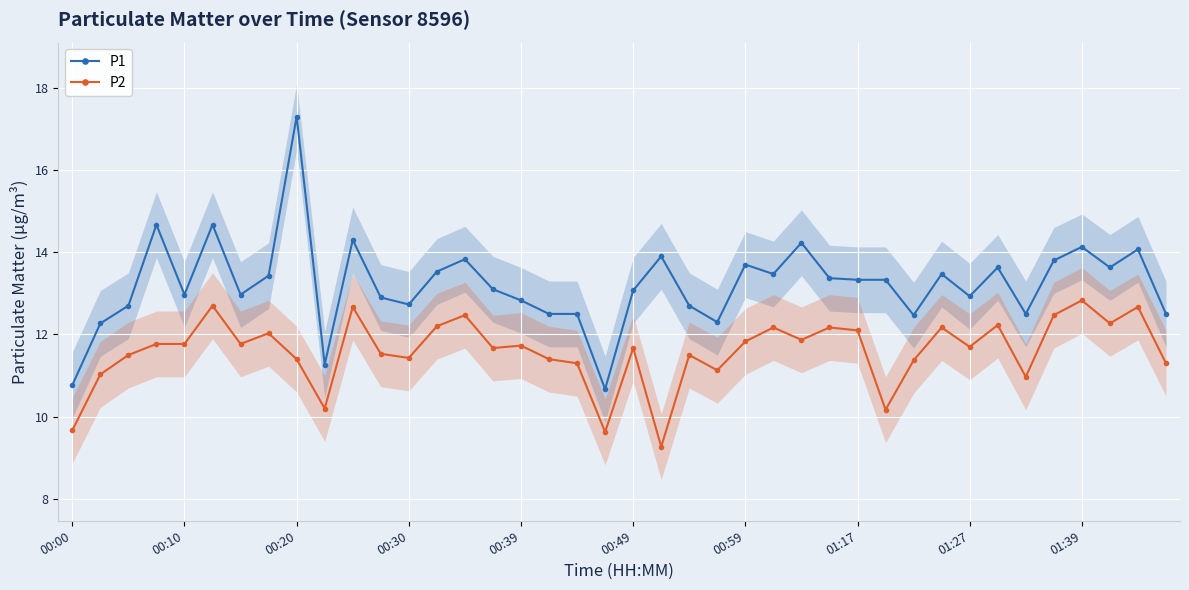

True or false: P1 and P2 cross at least once.

False